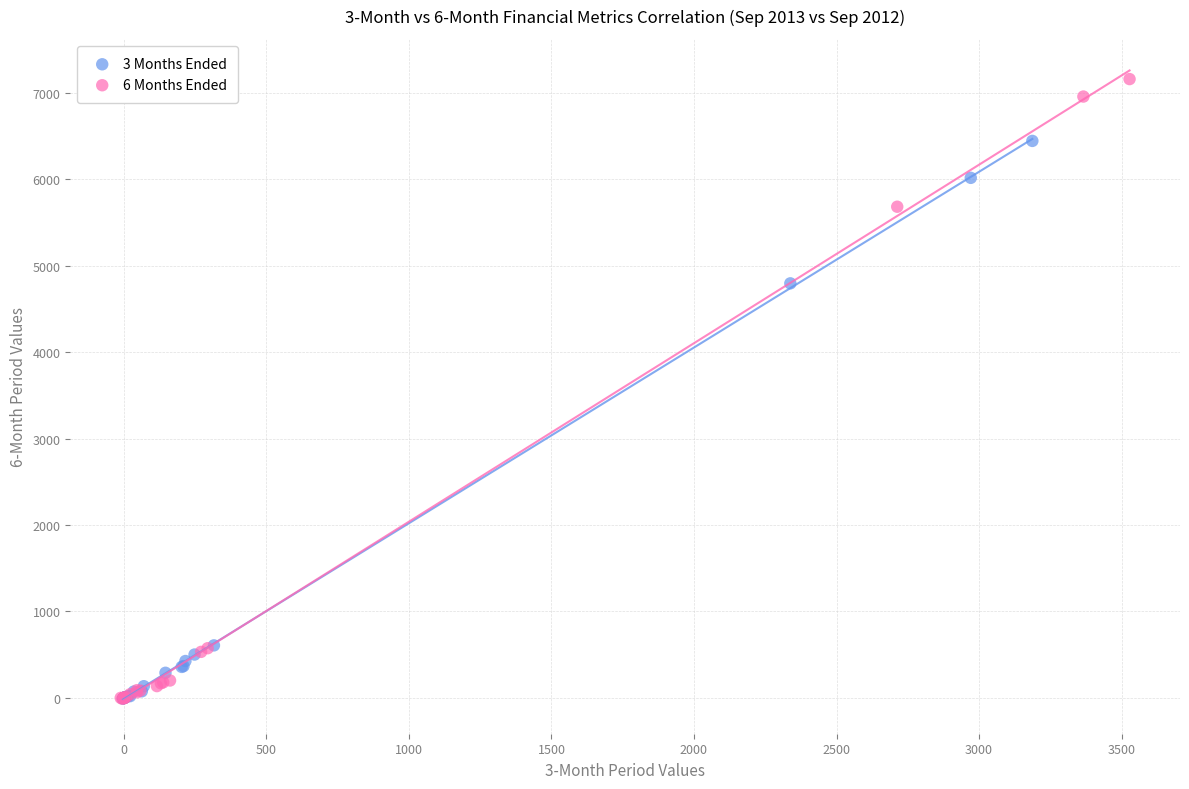

Which series reaches the maximum Y coordinate?

6 Months Ended